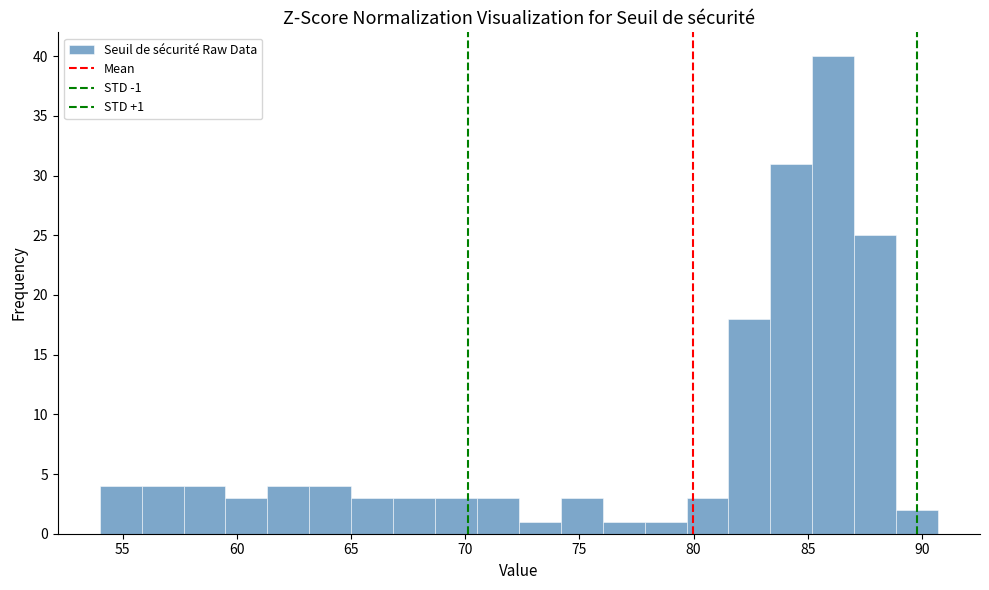

Around what value on the x-axis is the tallest bar? Give the approximate position of its centre, as read against the axis.

86.0